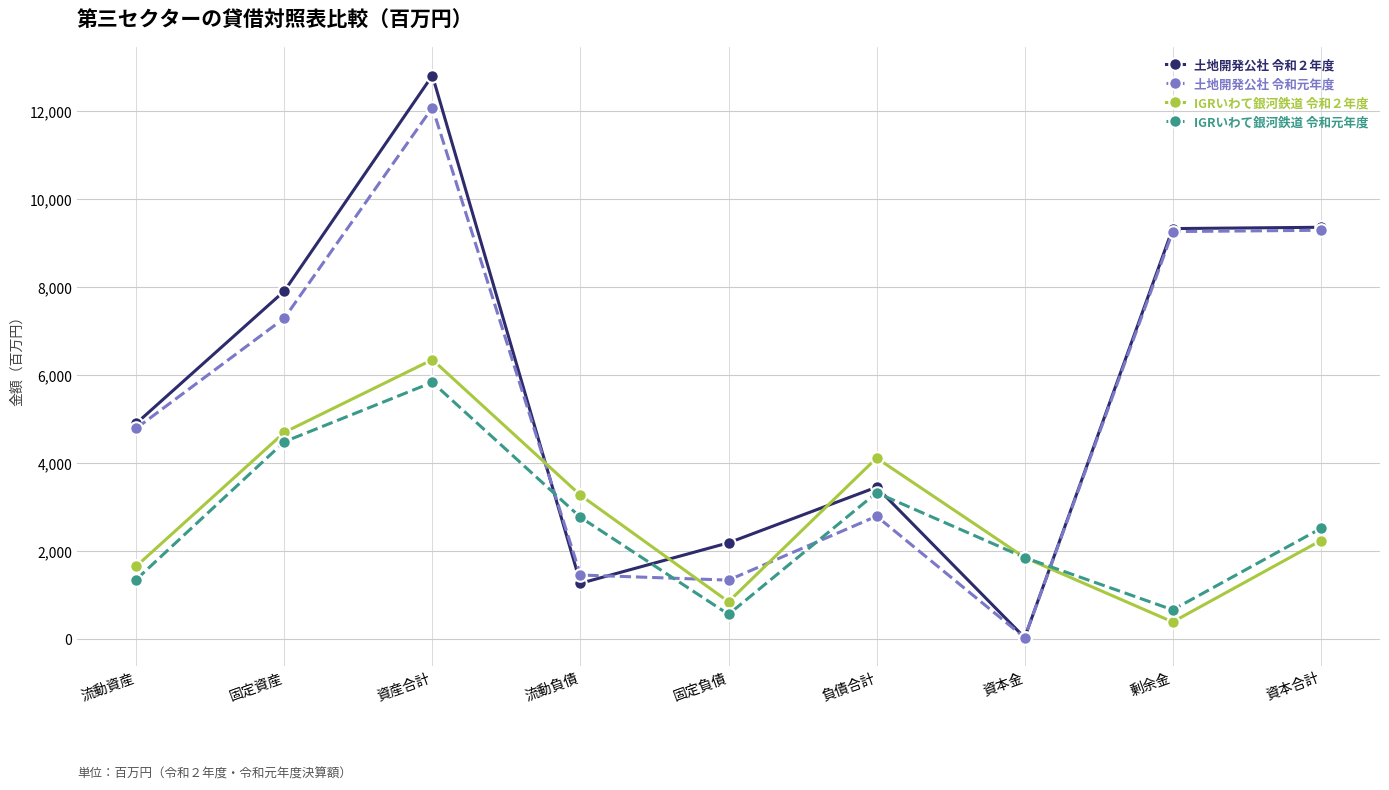

Does the chart have visible grid lines?

Yes